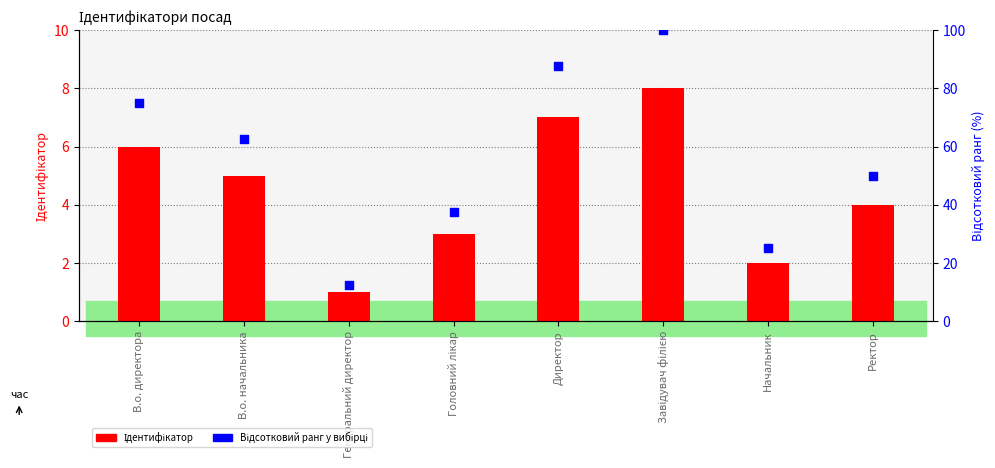

Is the value of Ідентифікатор at Директор greater than the value of Відсотковий ранг at В.о. начальника?

No